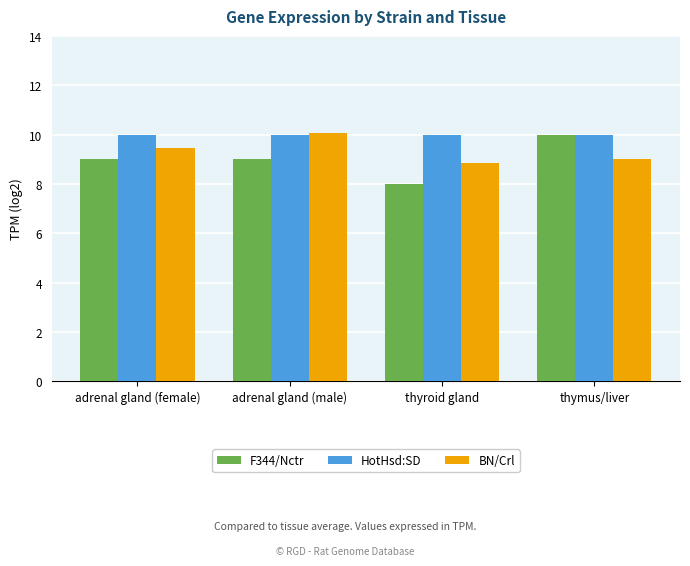

What is the difference between the highest and lowest values at thyroid gland?

2.0